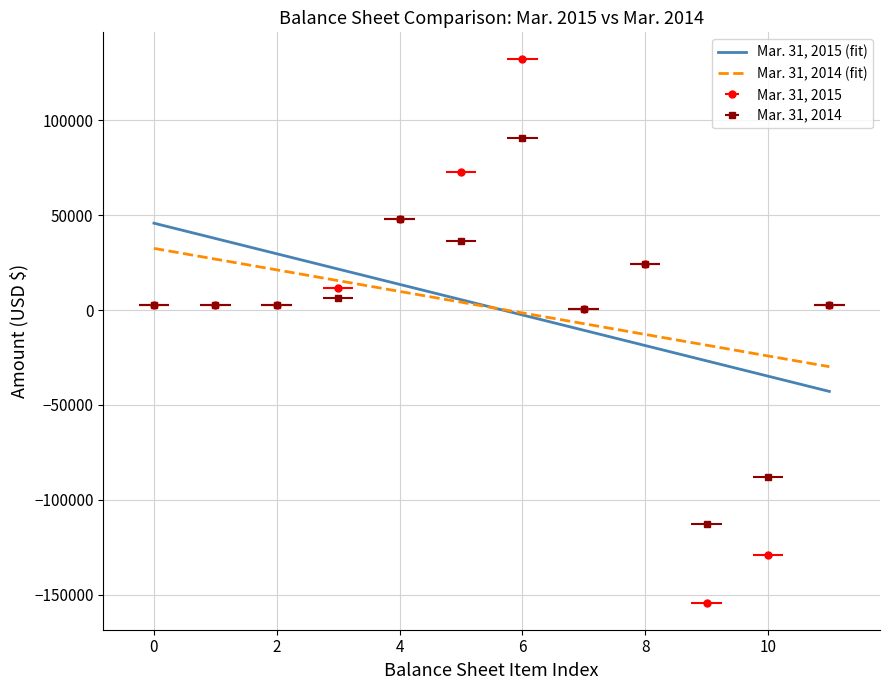

Is it true that Mar. 31, 2014 equals -173168 at Accumulated deficit?

False